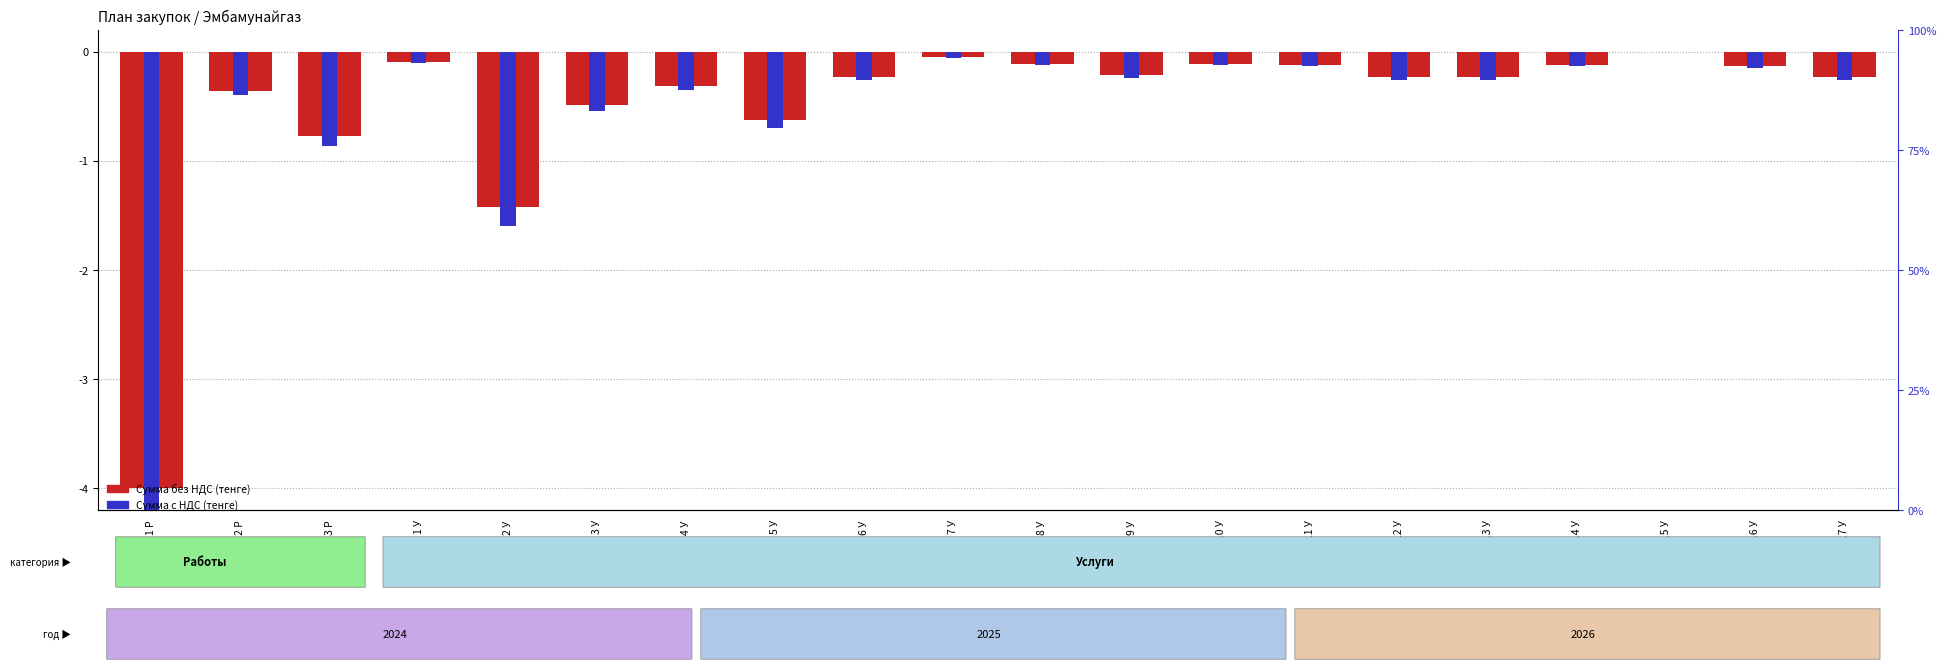

At which label does Сумма без НДС reach its peak?

15 У